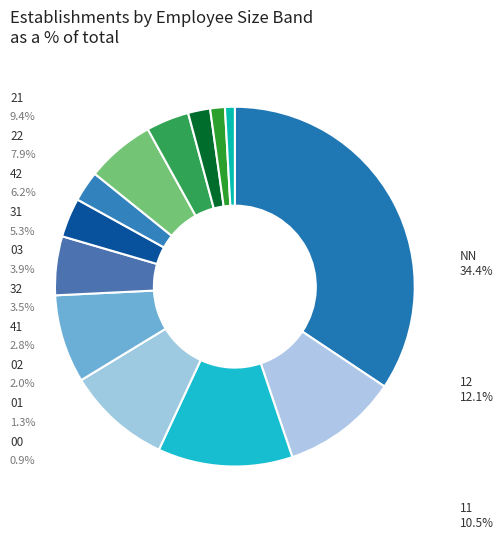

To the nearest percent, what percentage of the pie is 01?

1%